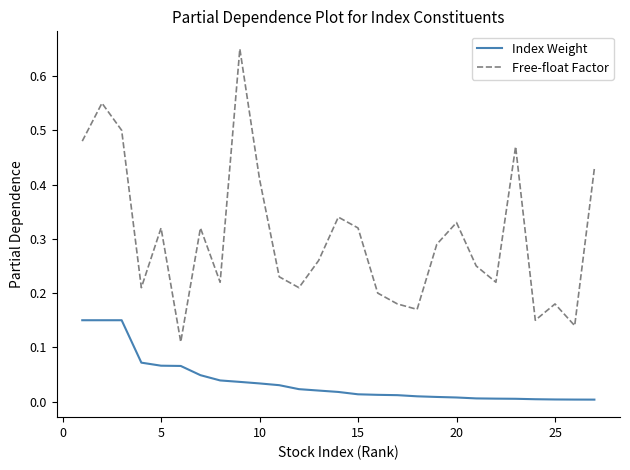

True or false: Index Weight and Free-float Factor cross at least once.

False